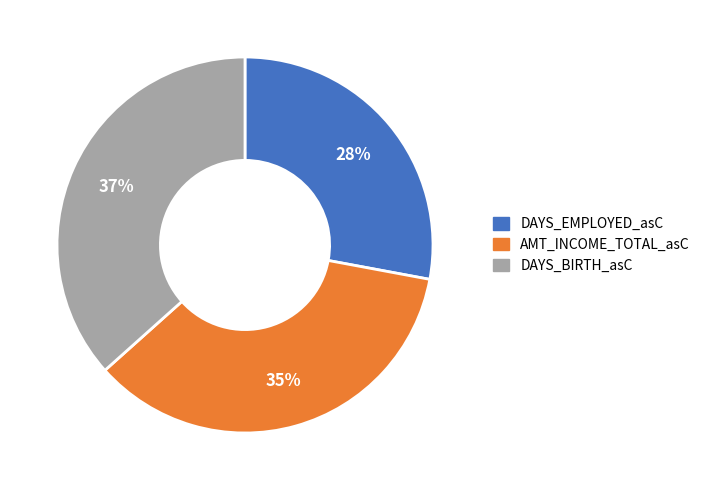

To the nearest percent, what is the difference between the largest and smallest slice percentages?

9%